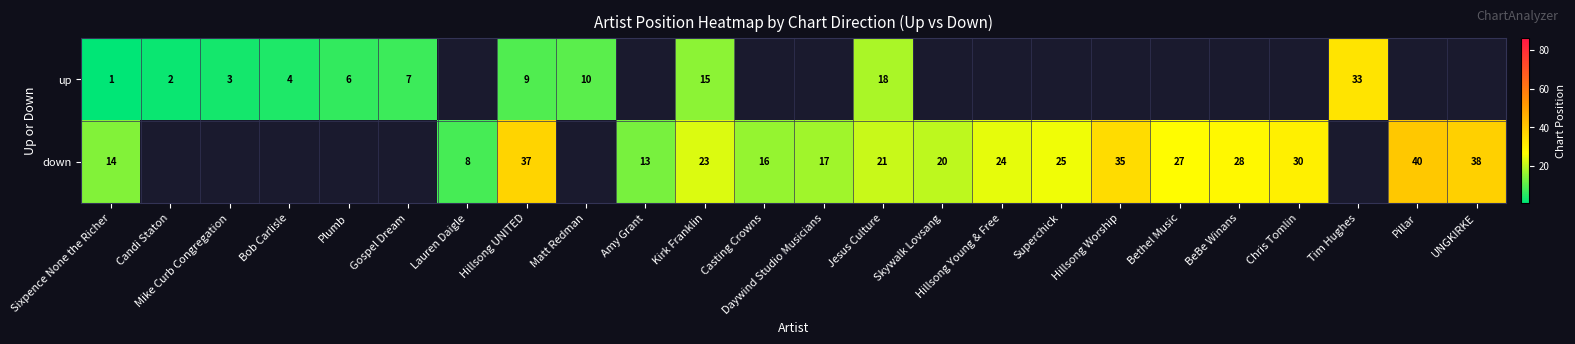

The down series shows 24 at Sixpence None the Richer. True or false?

False